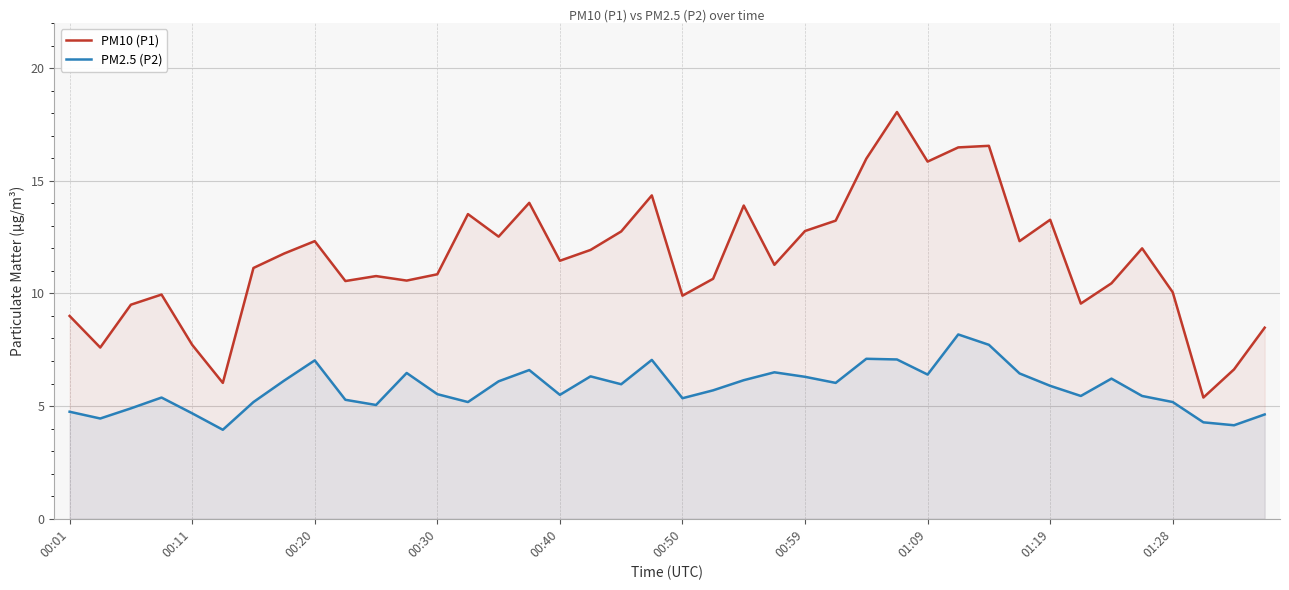

What is the highest value of the PM10 (P1) series?

18.1